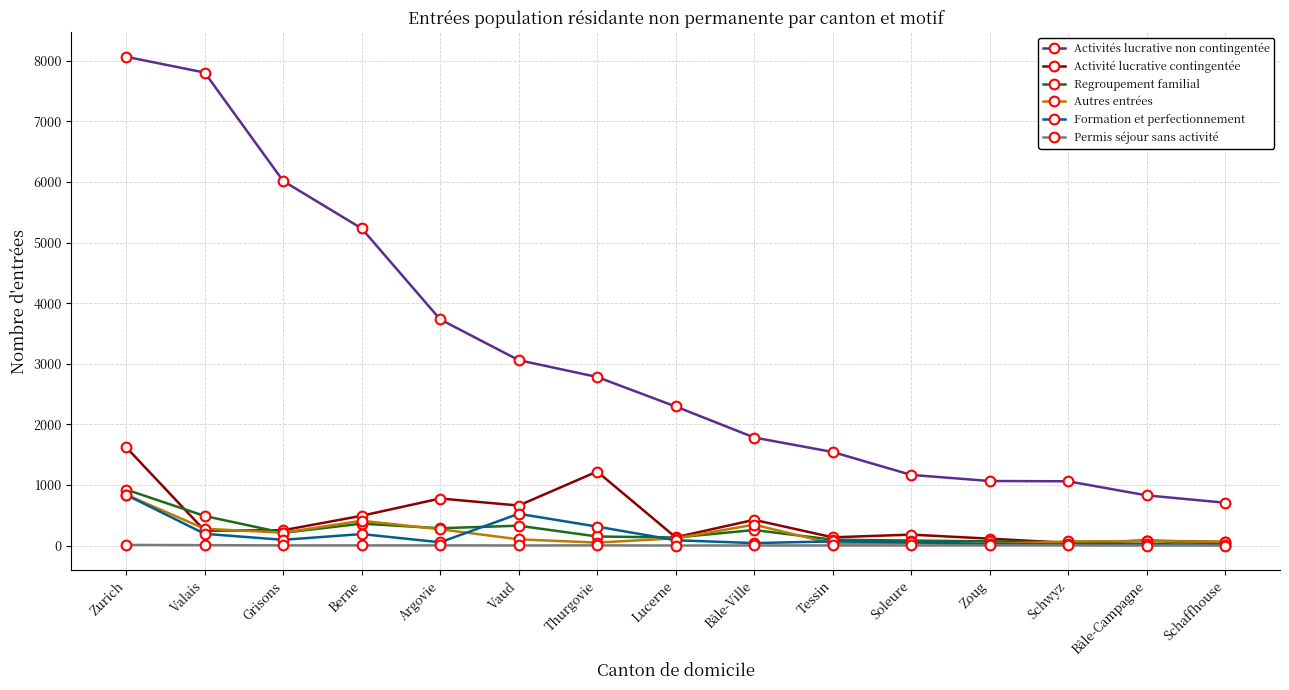

What is the average value of the Permis séjour sans activité series?

2